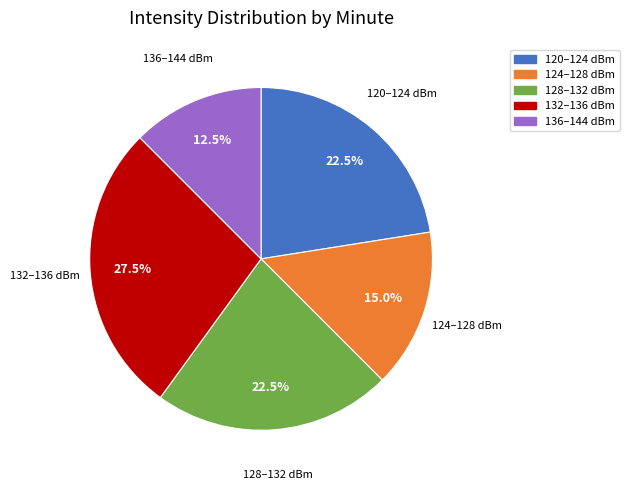

Is there any slice that represents more than half of the pie?

No